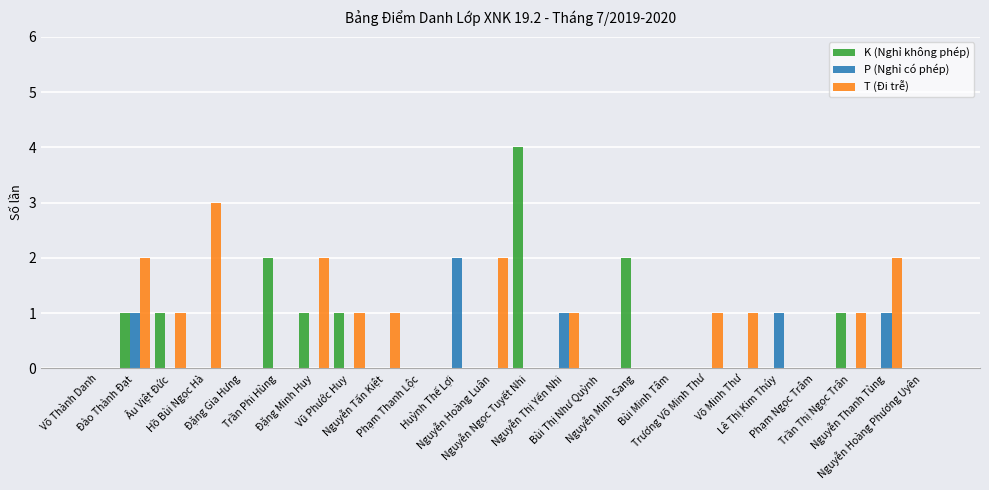

What is the greatest value displayed?

4